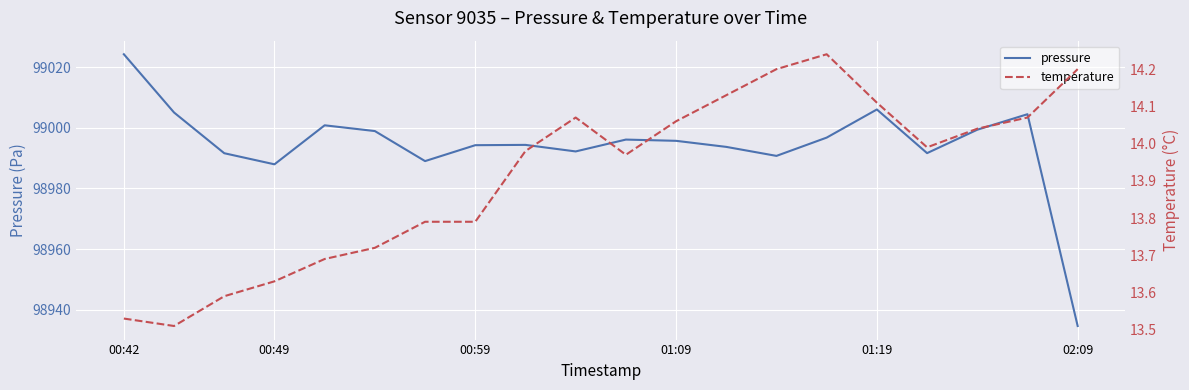

Where is pressure nearest to the value 98979?

00:49